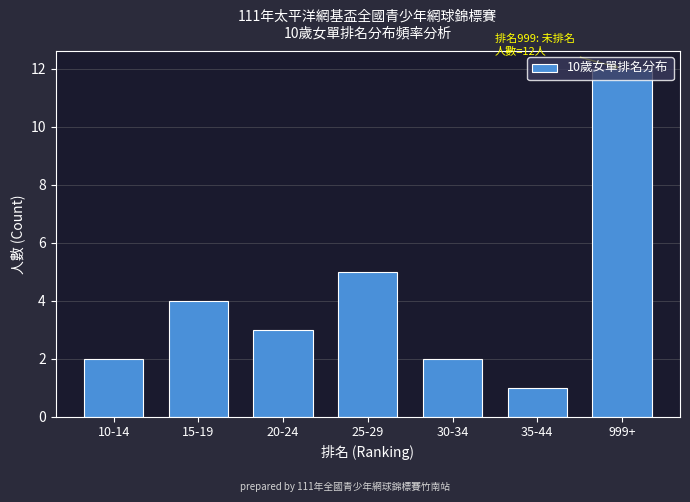

What is the difference between the second highest and minimum values?

4